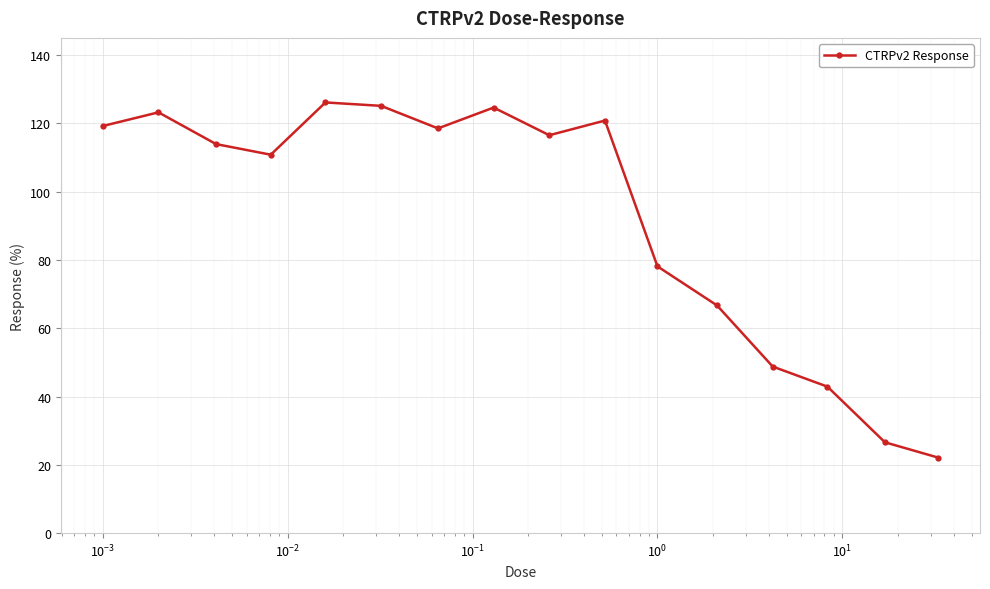

What is the value of the 13th point from the left?

48.8